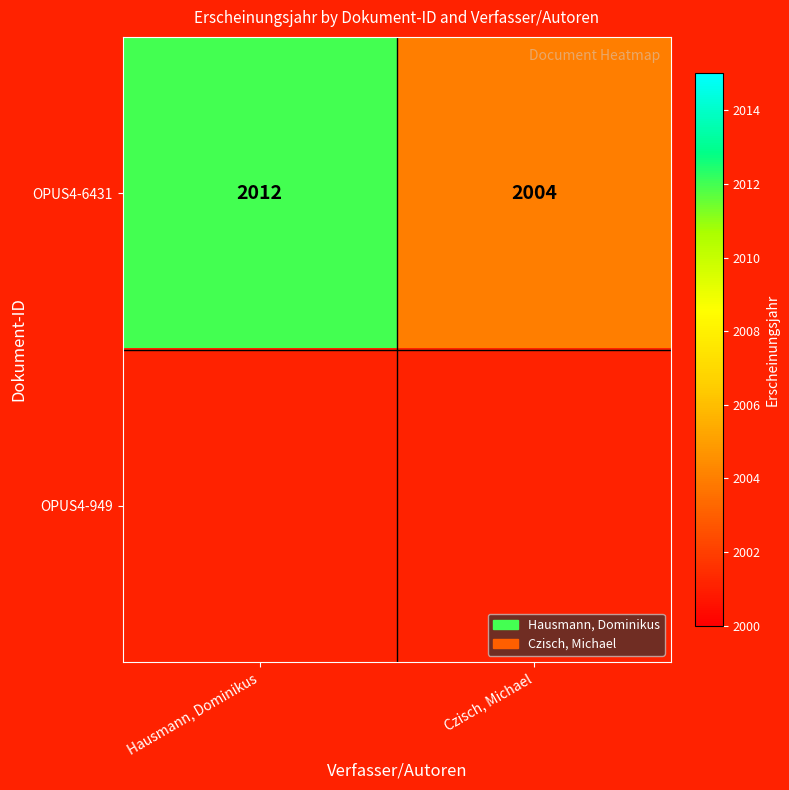

The value of OPUS4-6431 at Czisch, Michael is 2004. True or false?

True